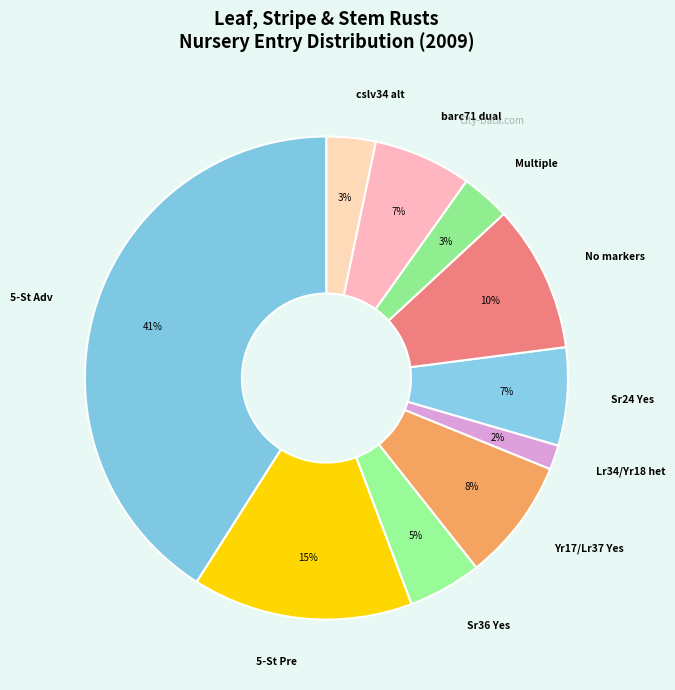

How many segments does this pie chart have?

10